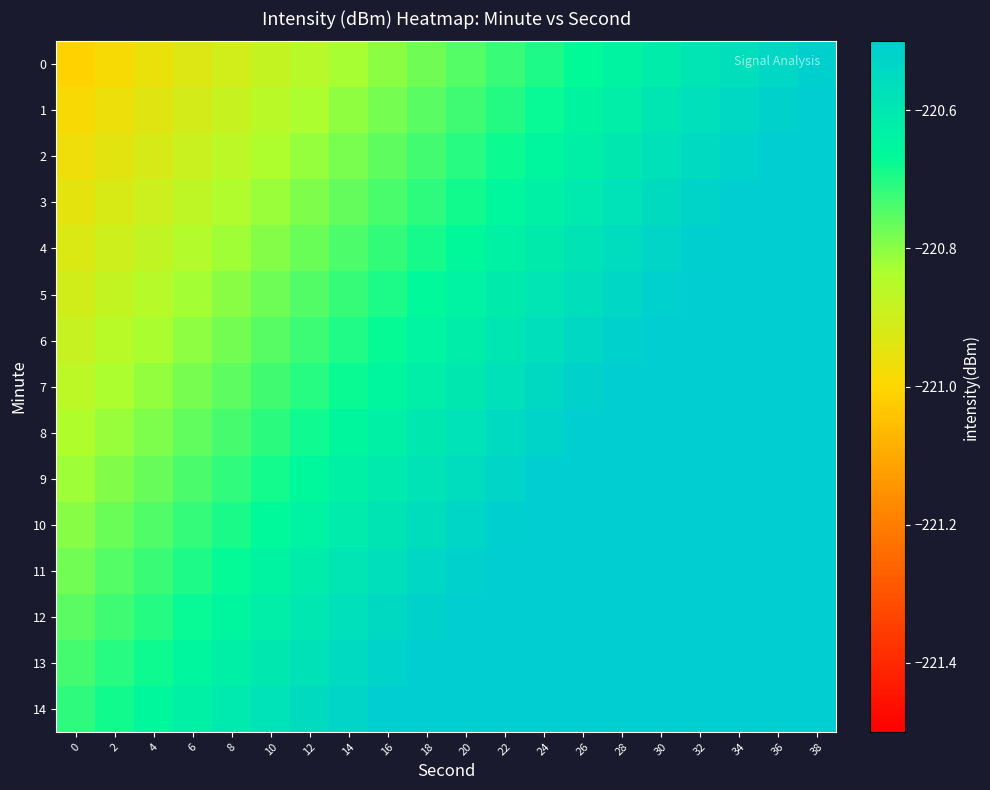

What is the maximum value shown in the chart?

-220.2